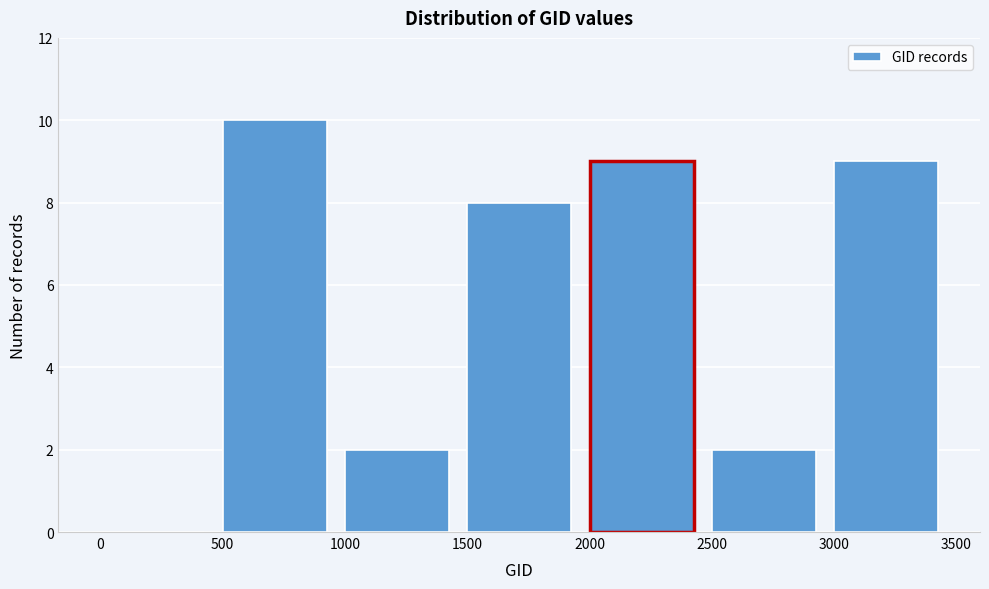

Reading left to right, list every bar in this chart as the range it spans on the x-axis followed by its height. The values are not printed on the chart, so give them approximately, as read against the axis.

0 to 500: 0
500 to 1000: 10
1000 to 1500: 2
1500 to 2000: 8
2000 to 2500: 9
2500 to 3000: 2
3000 to 3500: 9